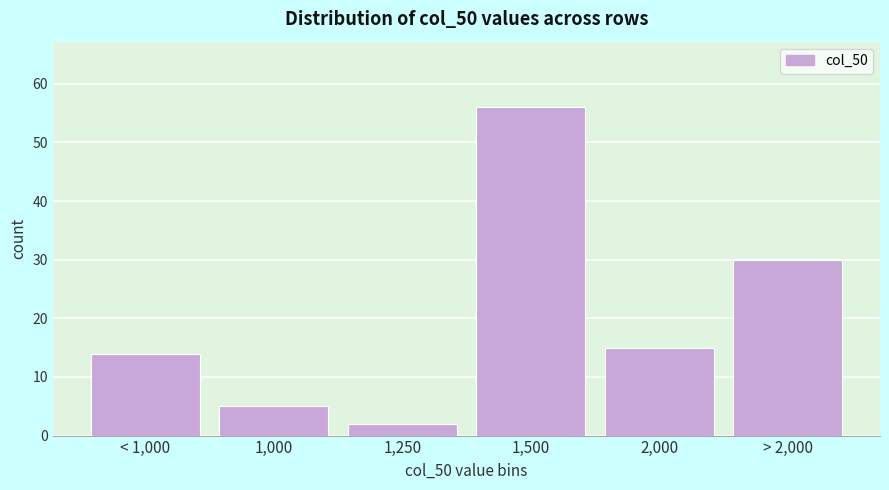

Reading left to right, extract all data points from this chart.

14	5	2	56	15	30